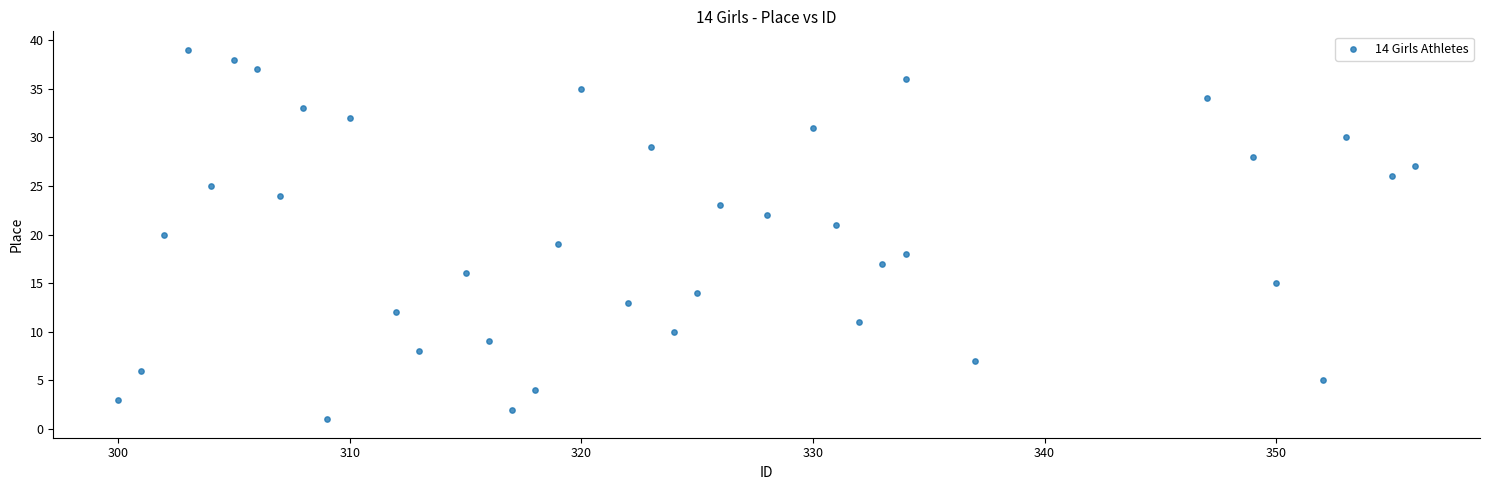

What is the range of X values (max minus min)?

56